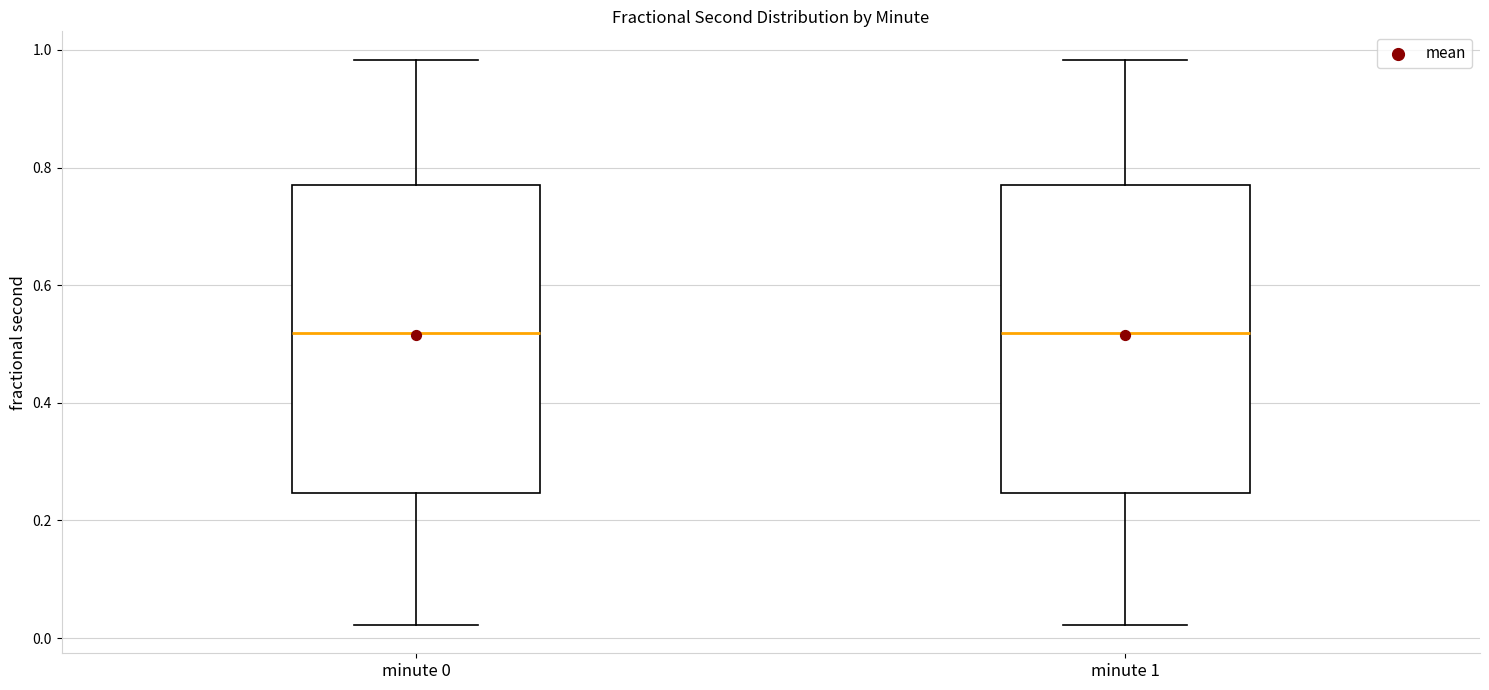

Where does the upper whisker of the box for minute 0 end on the y-axis? The values are not printed on the chart, so give them approximately, as read against the axis.

0.98